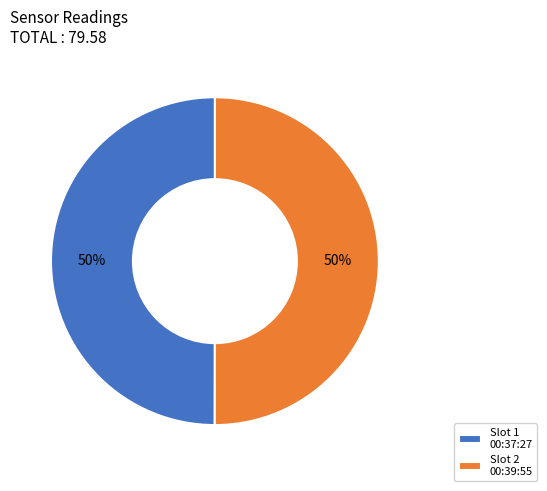

Is the sum of Slot 2 00:39:55 and Slot 1 00:37:27 greater than half?

Yes